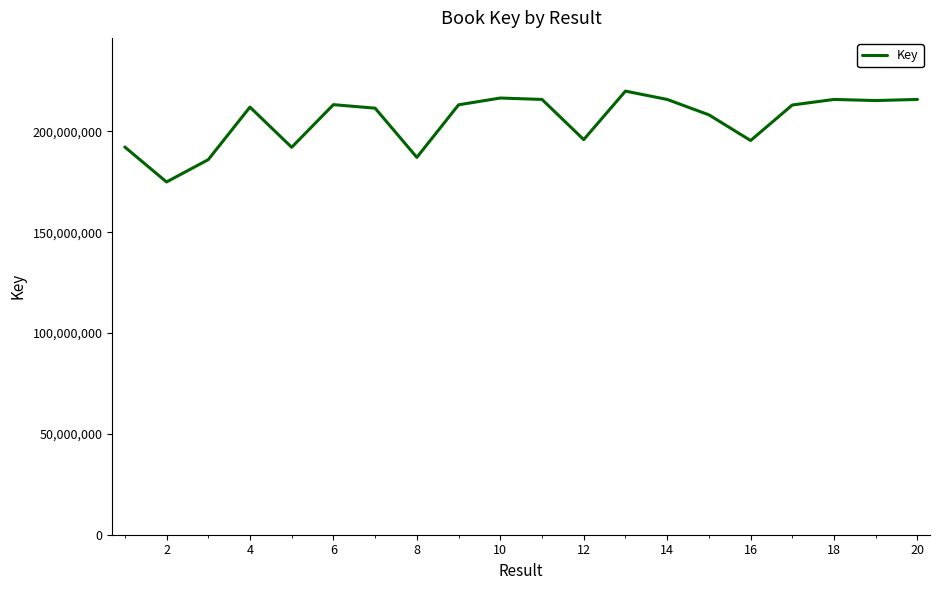

What is the smallest value displayed?

174891218